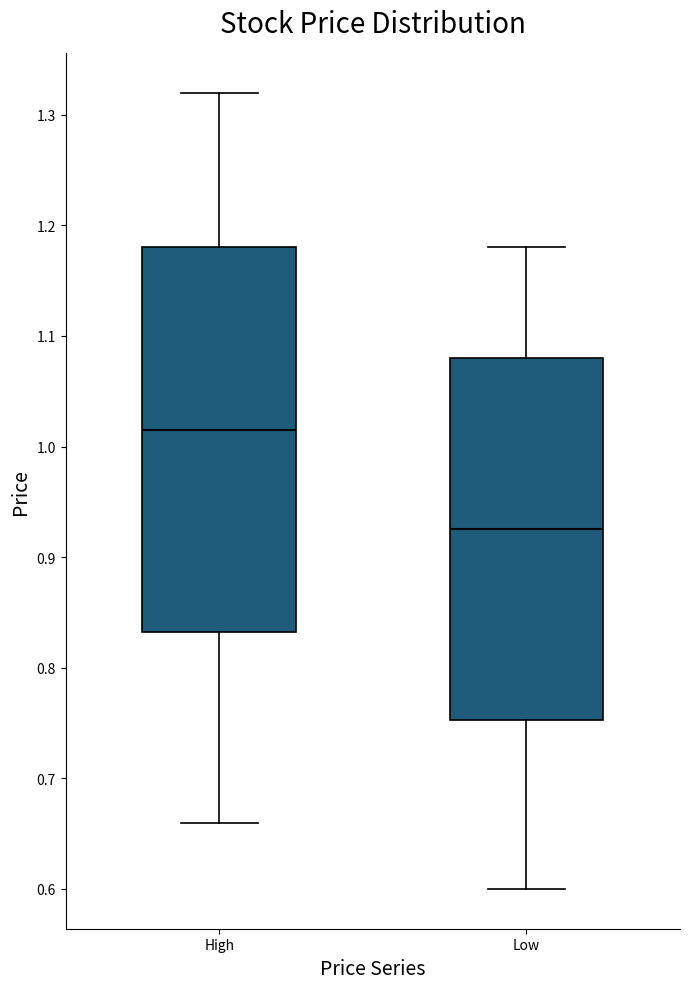

Which box is the tallest, from its lower edge to its upper edge?

High